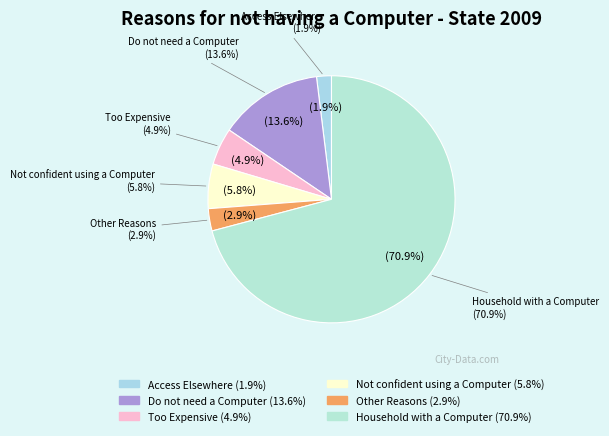

How many segments does this pie chart have?

6